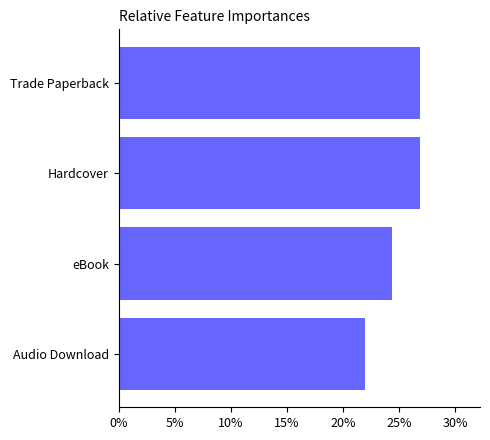

Does the chart contain any negative values?

No